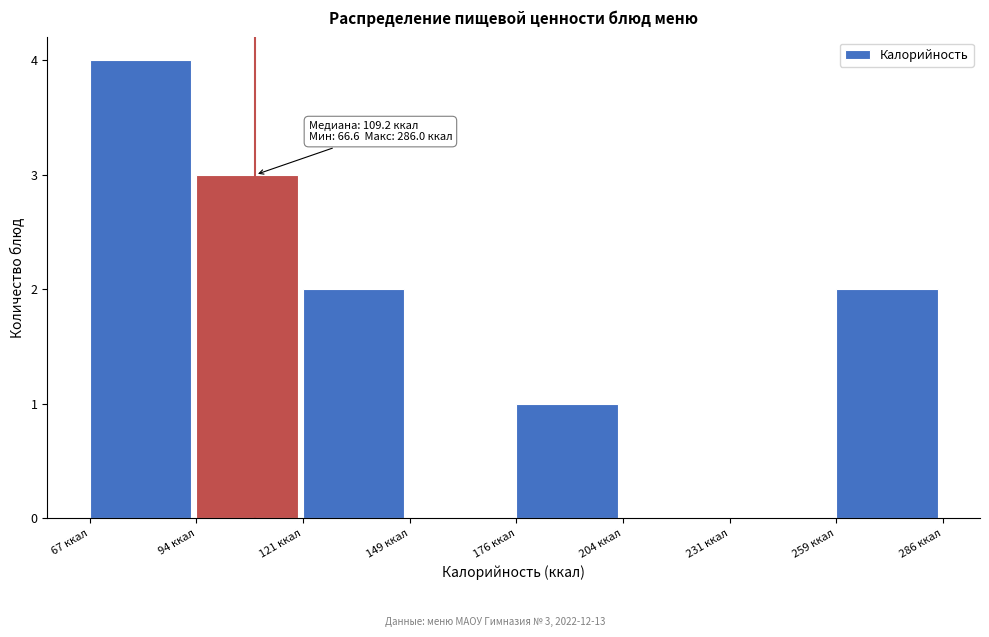

Which range on the x-axis has the tallest bar?

65 to 95